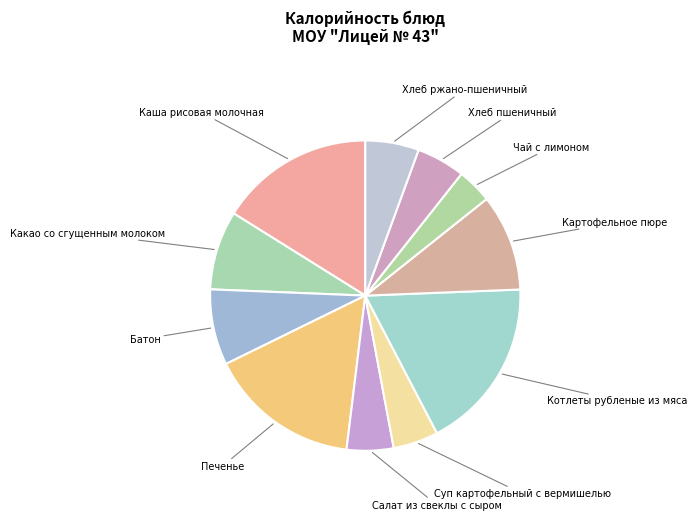

Count the number of slices in the pie.

11